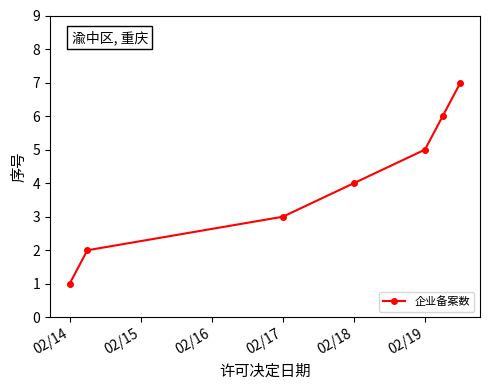

What is the sum of all values?

28